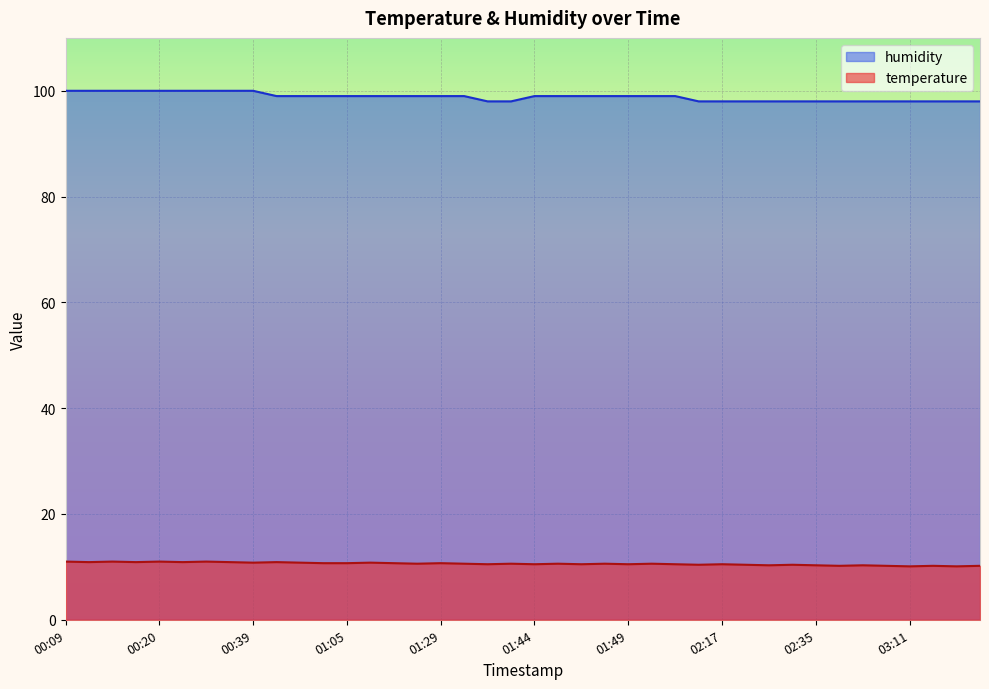

The humidity series shows 137.2 at 01:05. True or false?

False